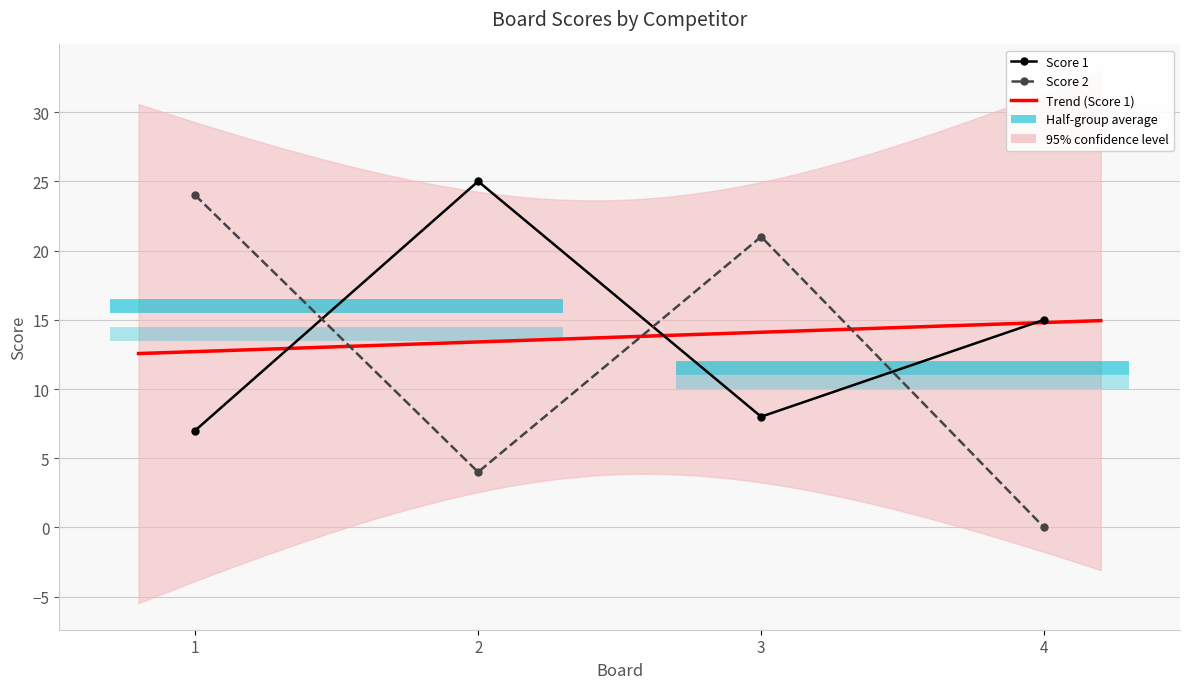

Which category has the highest value in the Score 1 series?

2